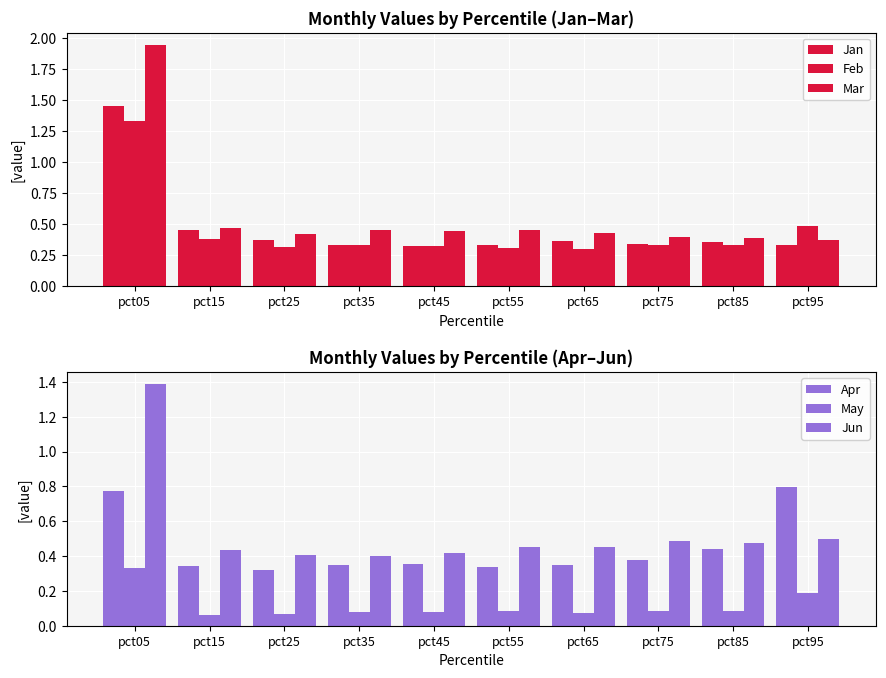

True or false: Mar has a value of 0.4 at pct45.

True